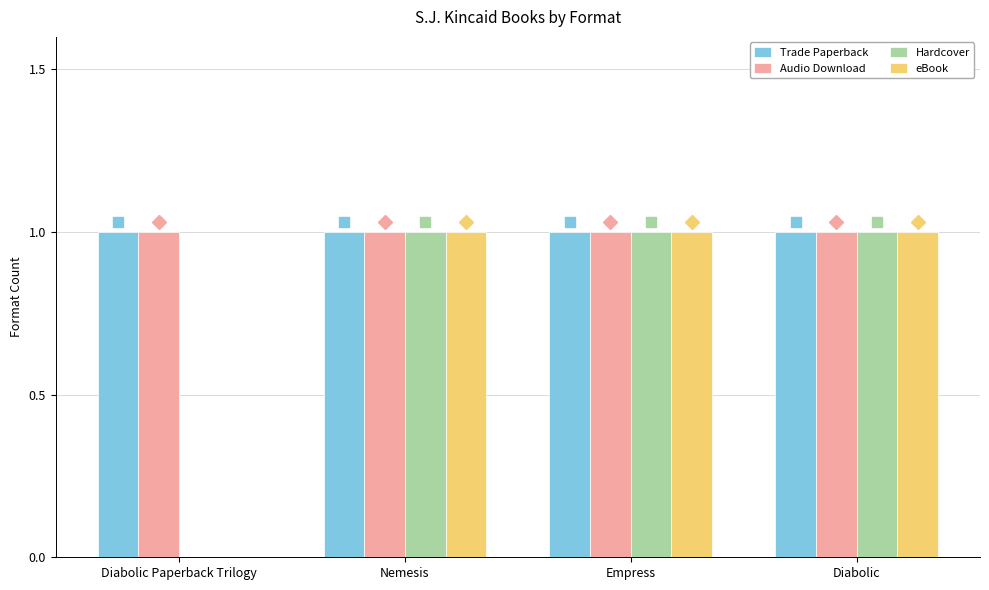

The Hardcover series shows -1 at Diabolic Paperback Trilogy. True or false?

False